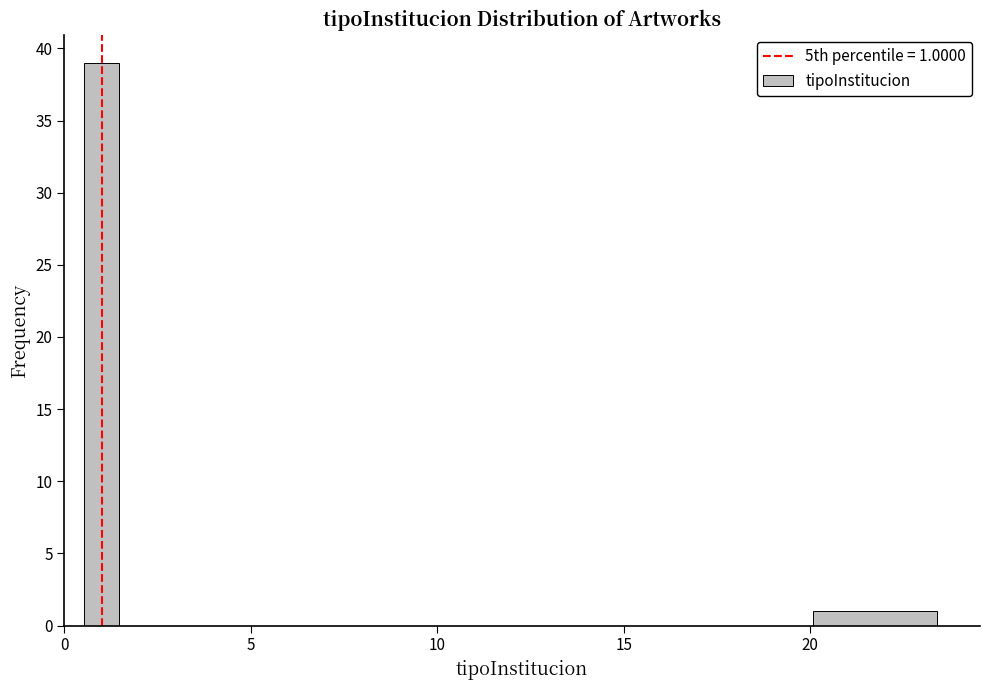

Around what value on the x-axis is the tallest bar? Give the approximate position of its centre, as read against the axis.

1.0